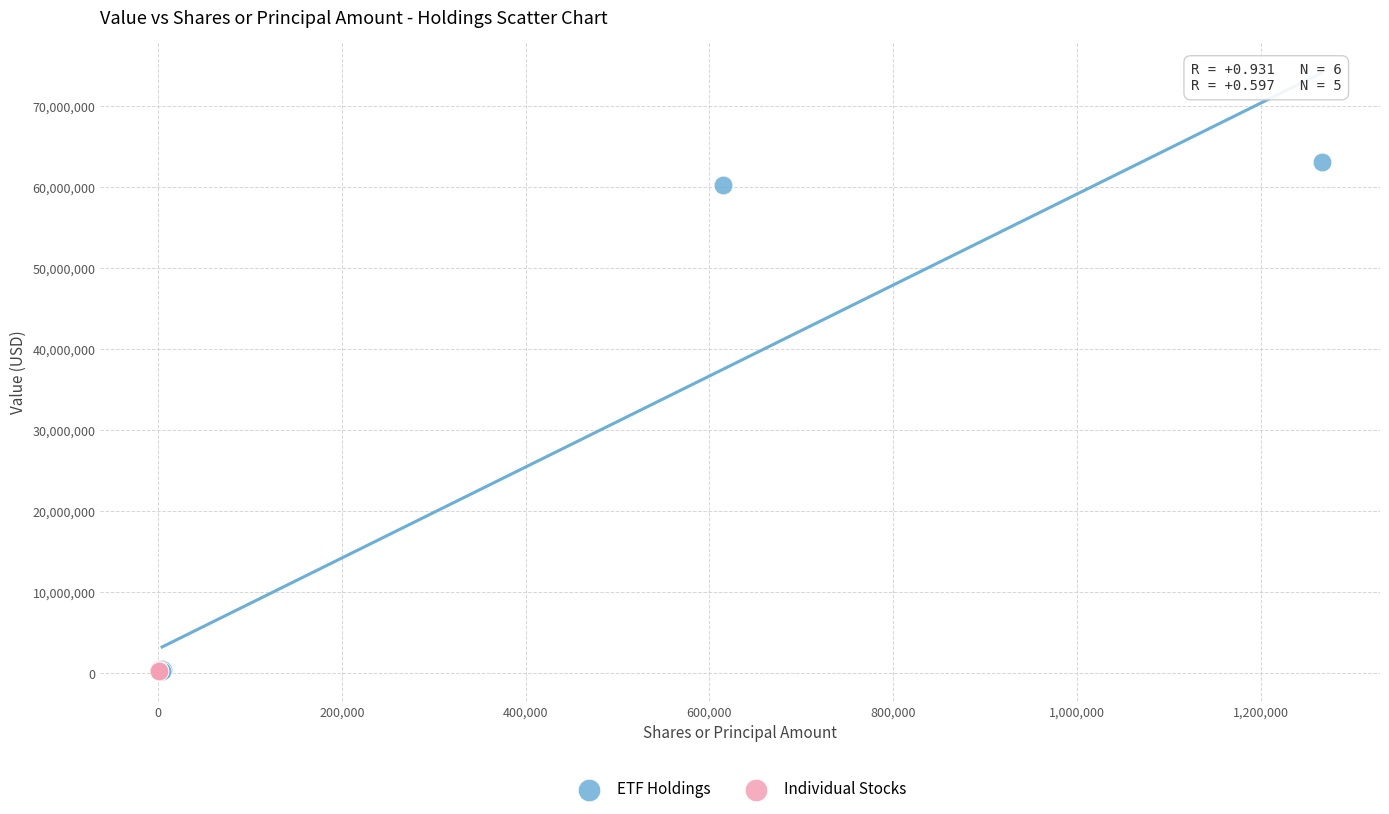

Which series has the widest spread of Y values?

ETF Holdings